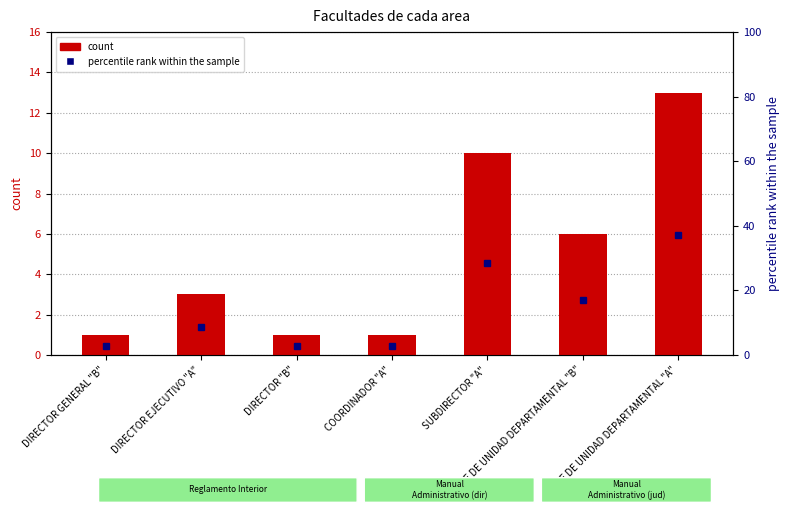

What is the value of the count bar at the 4th from the left?

1.0